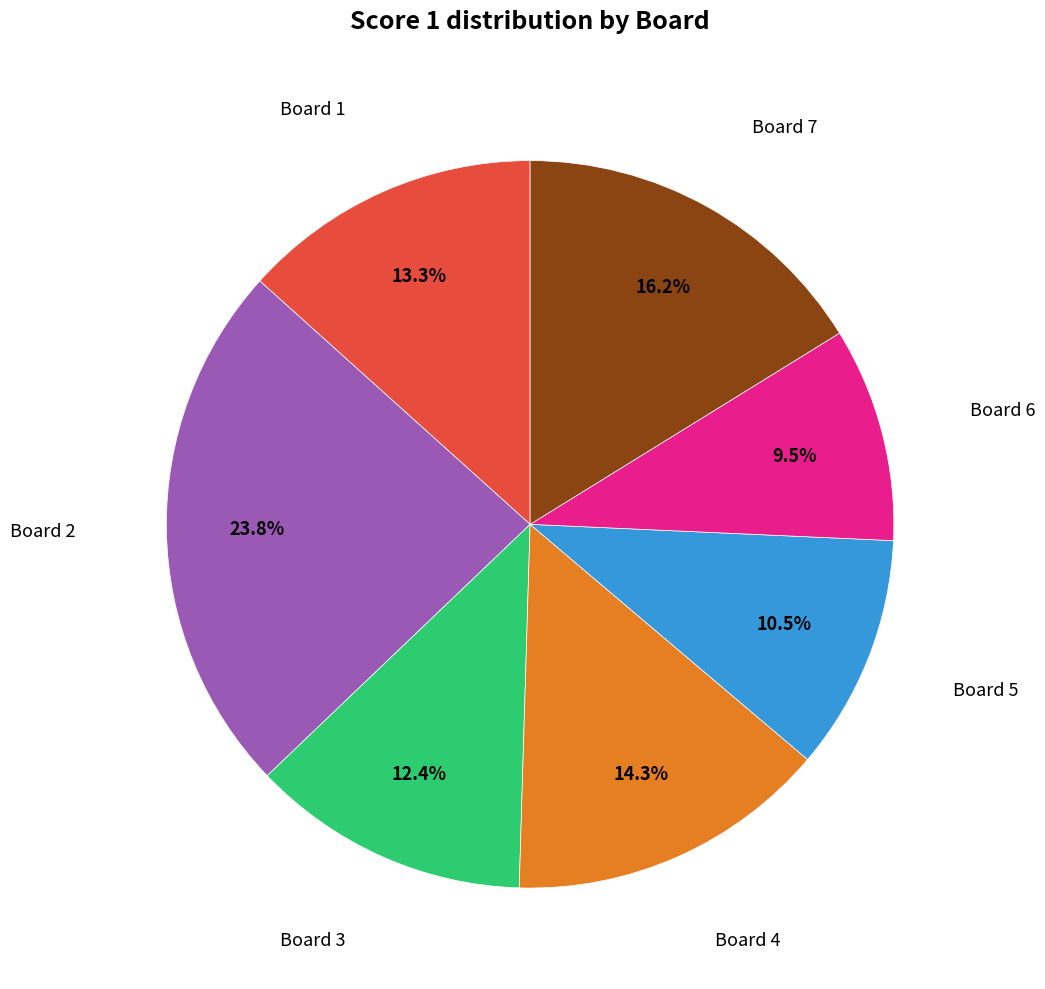

Does any single category account for the majority?

No